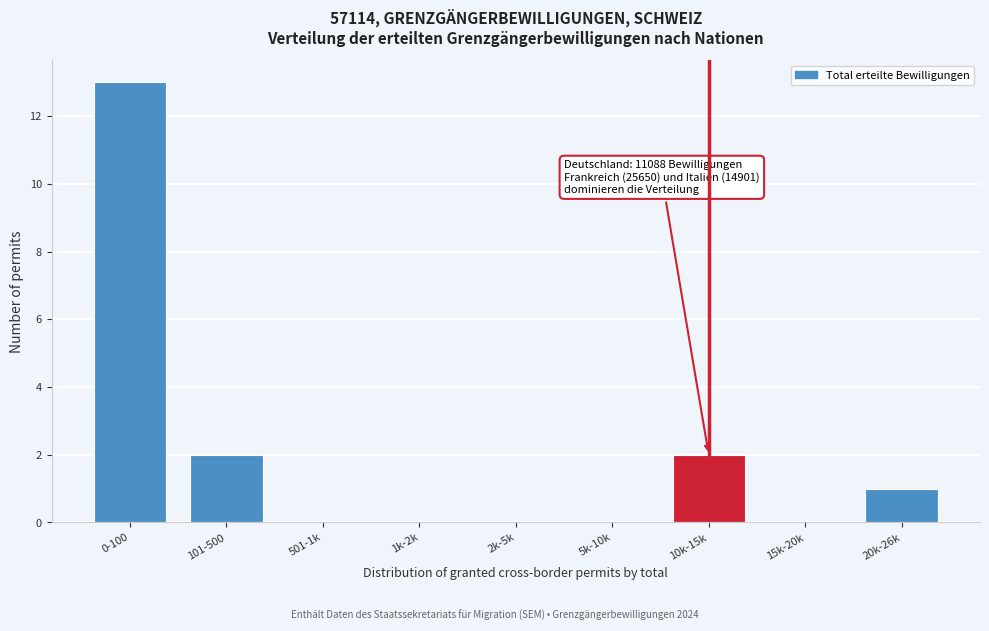

Reading left to right, list all the values displayed in this chart.

0-100=13	101-500=2	501-1k=0	1k-2k=0	2k-5k=0	5k-10k=0	10k-15k=2	15k-20k=0	20k-26k=1